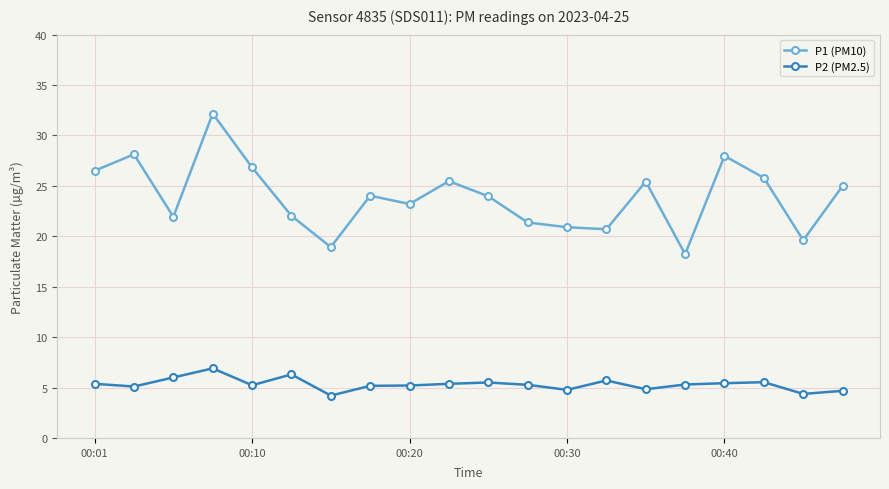

True or false: P2 (PM2.5) has more than 2 interior local peaks.

True